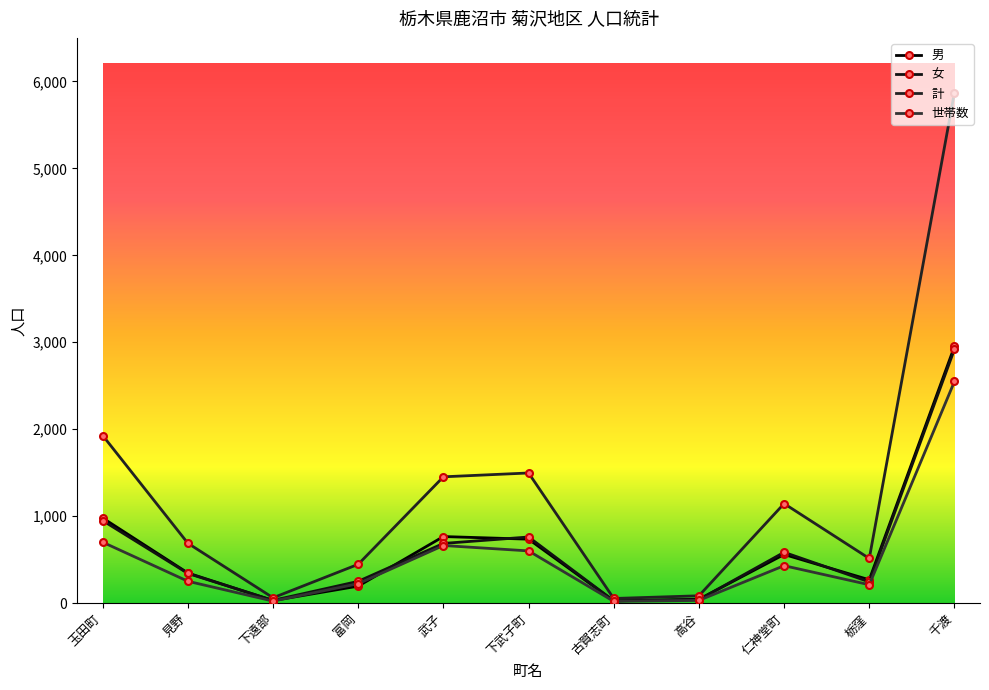

At which category does the chart reach its minimum across all series?

古賀志町